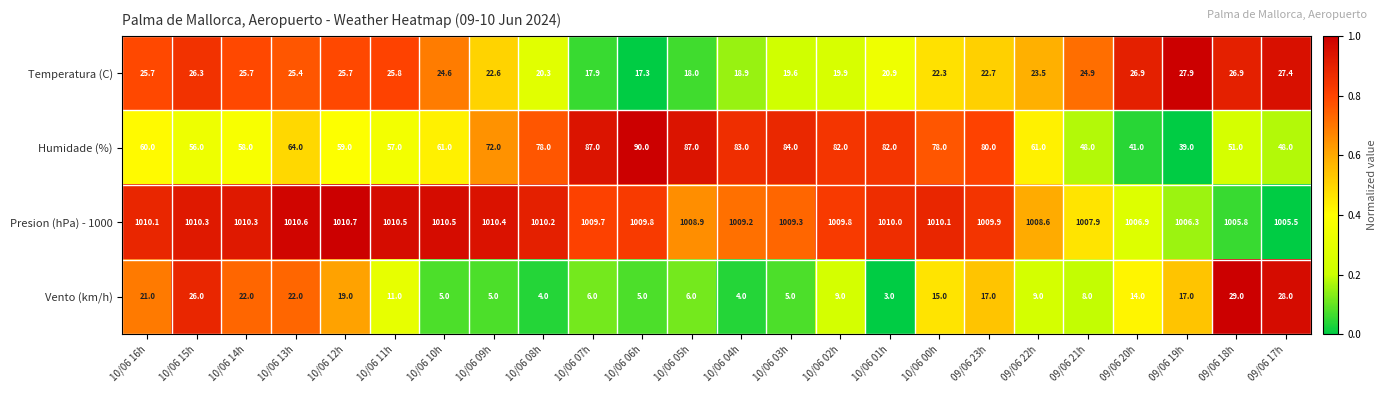

The value of Presion (hPa) - 1000 at 09/06 21h is 639.1. True or false?

False